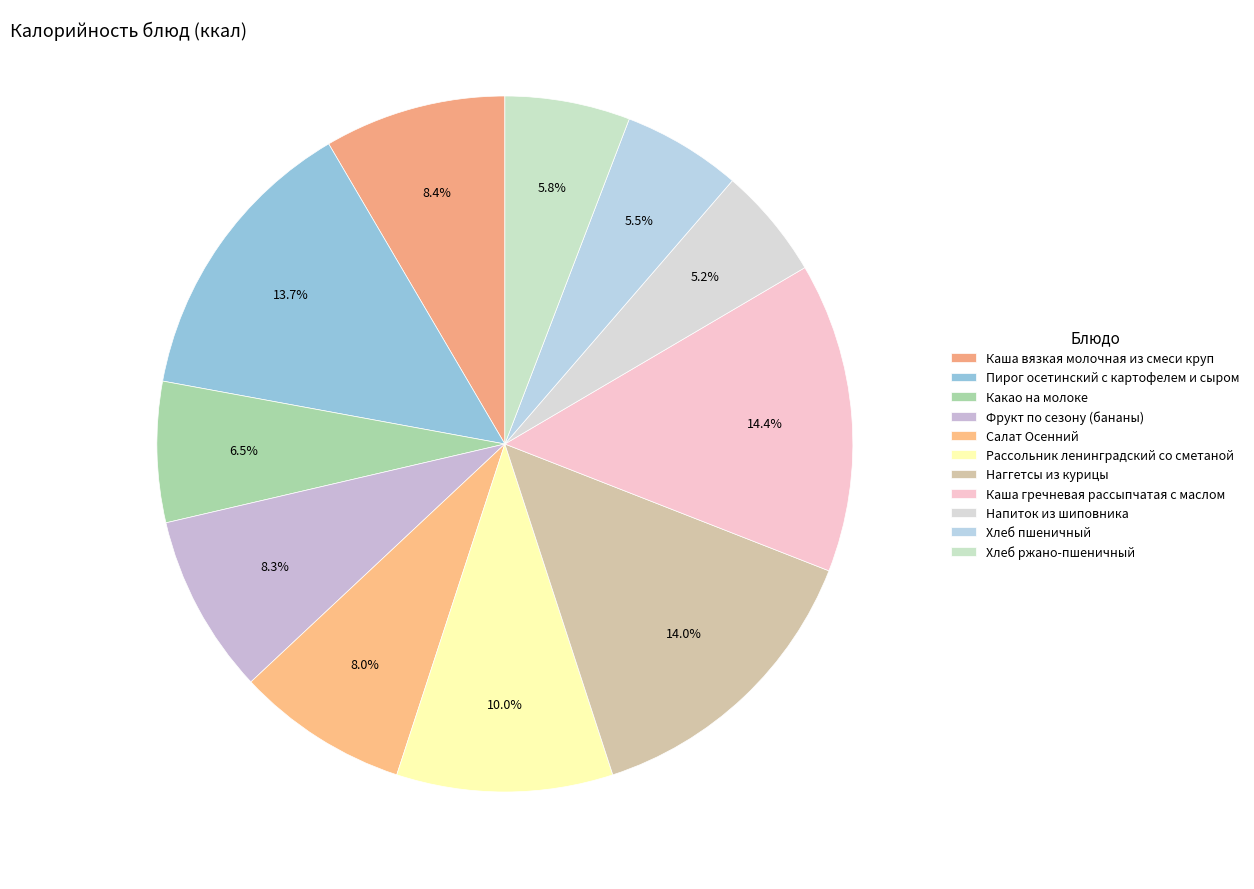

Count the number of slices in the pie.

11